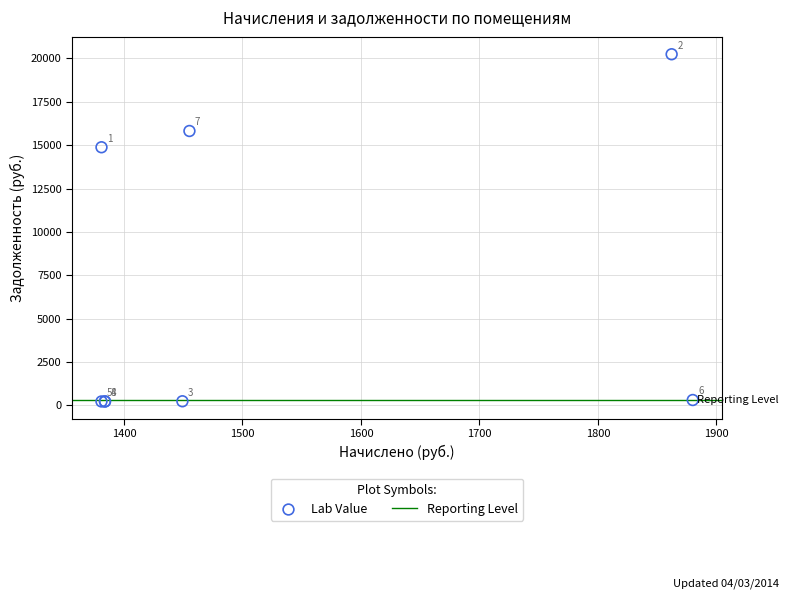

What Y value in the scatter plot is closest to 10236?

14882.3